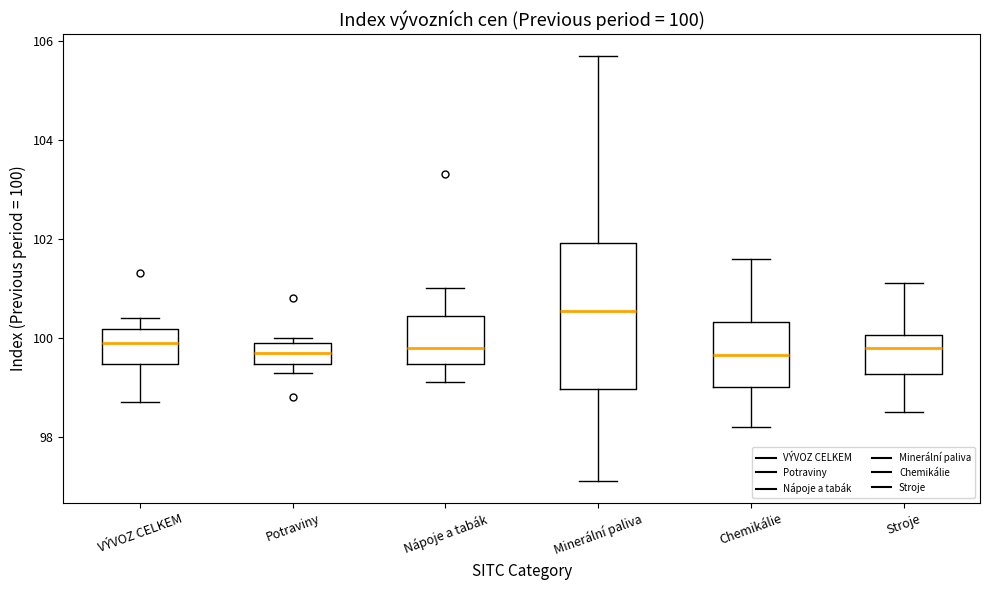

Comparing the boxes themselves (not the whiskers), which one is the tallest?

Minerální paliva